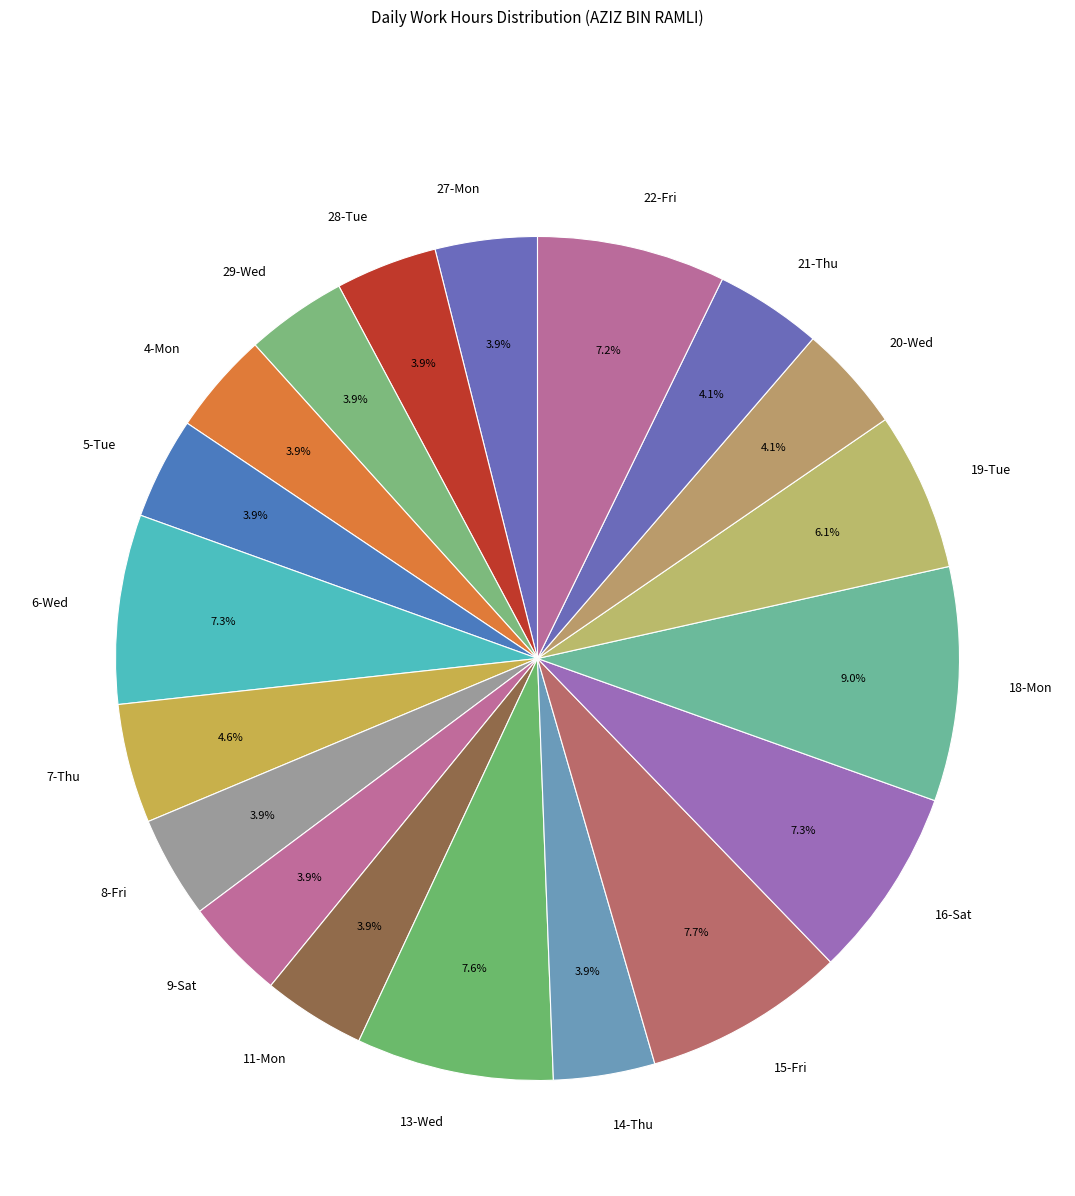

How many slices are in this pie chart?

19